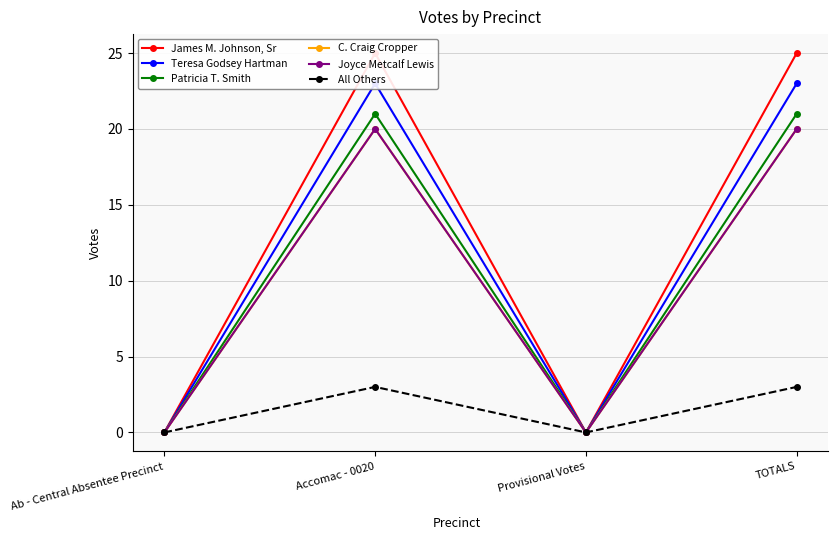

The value of All Others at TOTALS is 3. True or false?

True